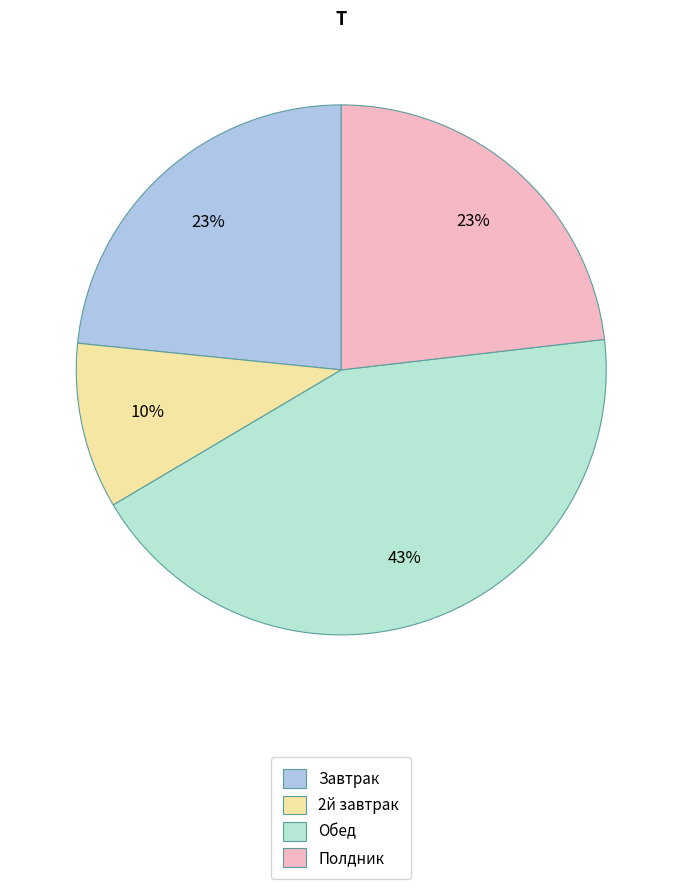

How many slices are in this pie chart?

4